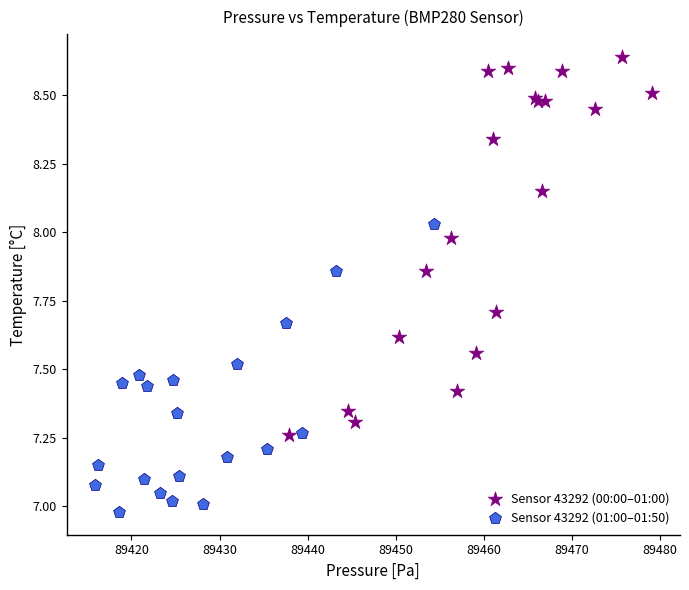

Which series reaches the maximum Y coordinate?

Sensor 43292 (00:00–01:00)